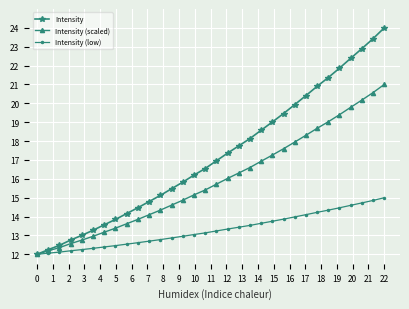

What is the maximum value shown in the chart?

24.0